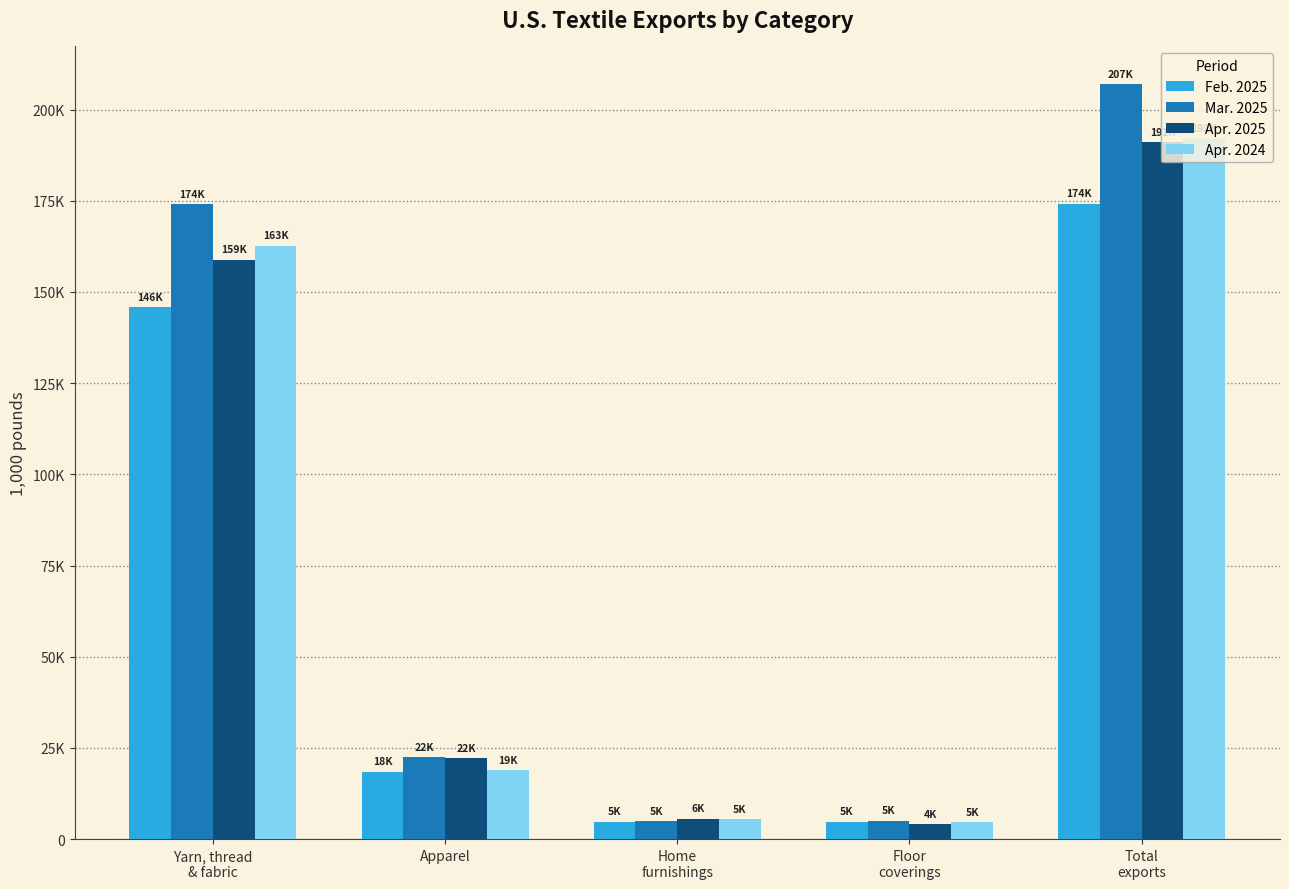

What is the label of the 5th bar from the left?

Total
exports